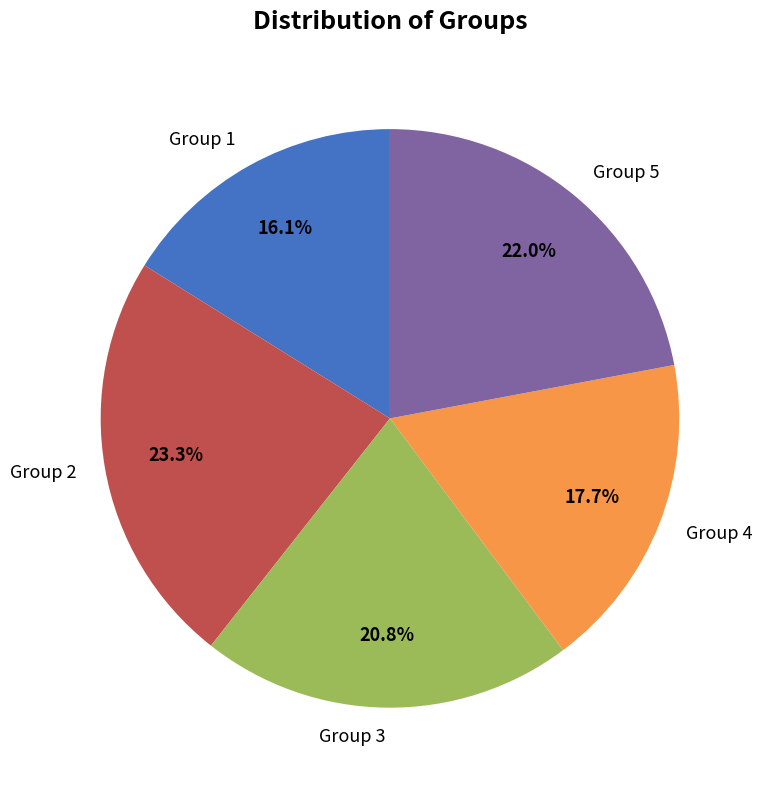

To the nearest percent, what is the average slice percentage?

20%